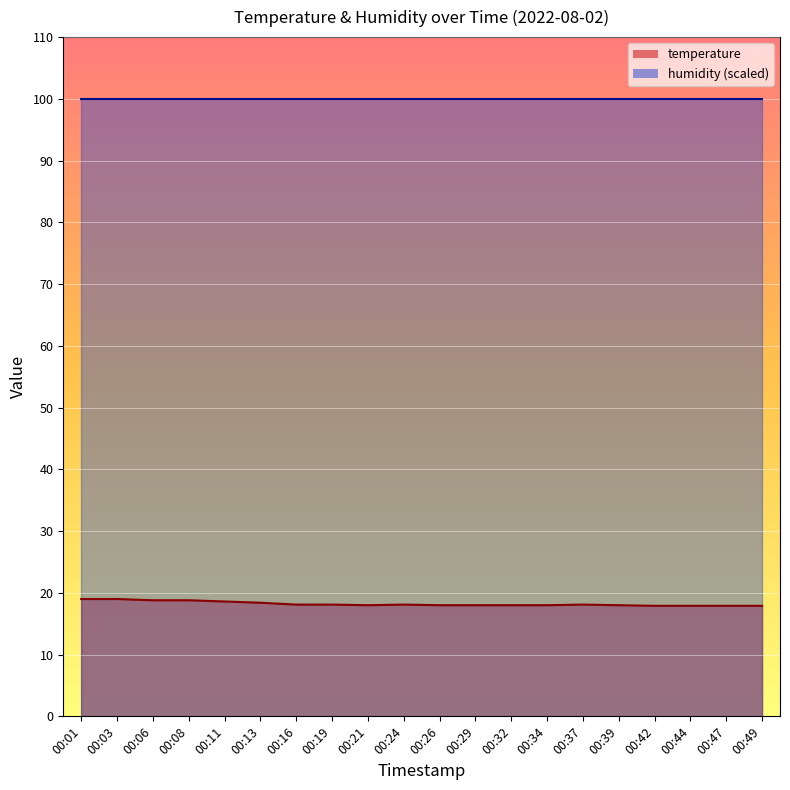

How many interior local valleys (lower than both neighbors) does the data have?

1